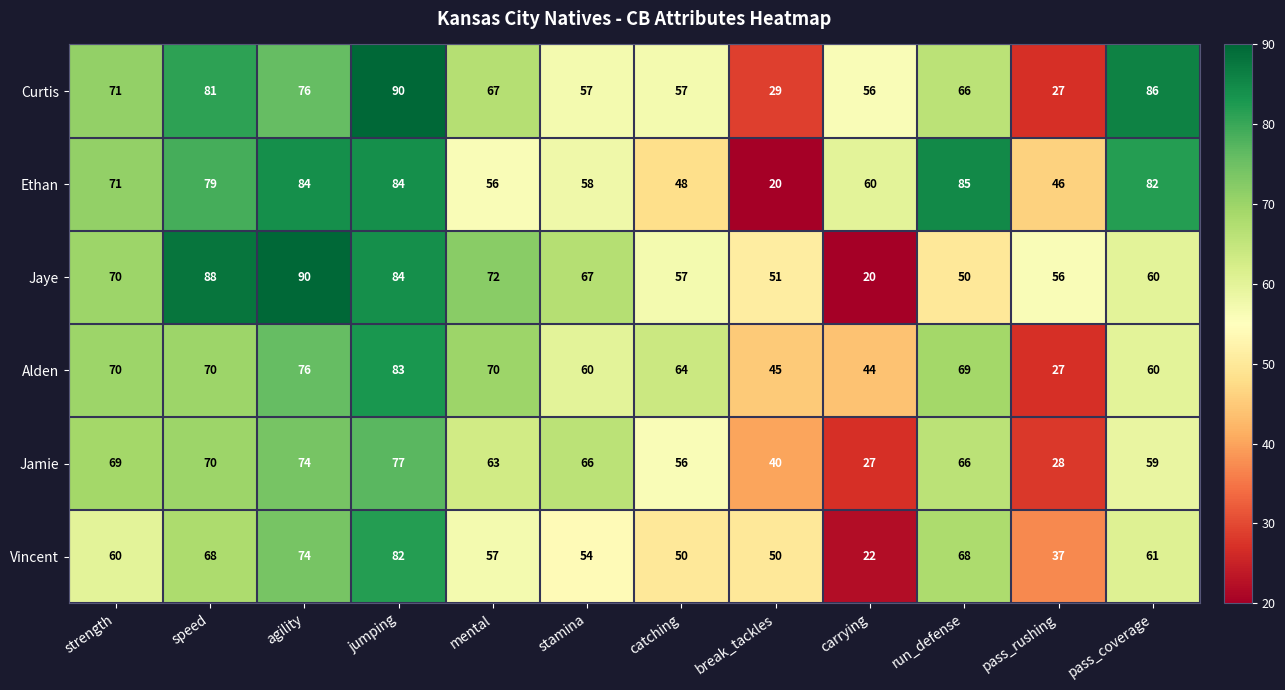

Which series has the largest total across all categories?

Ethan